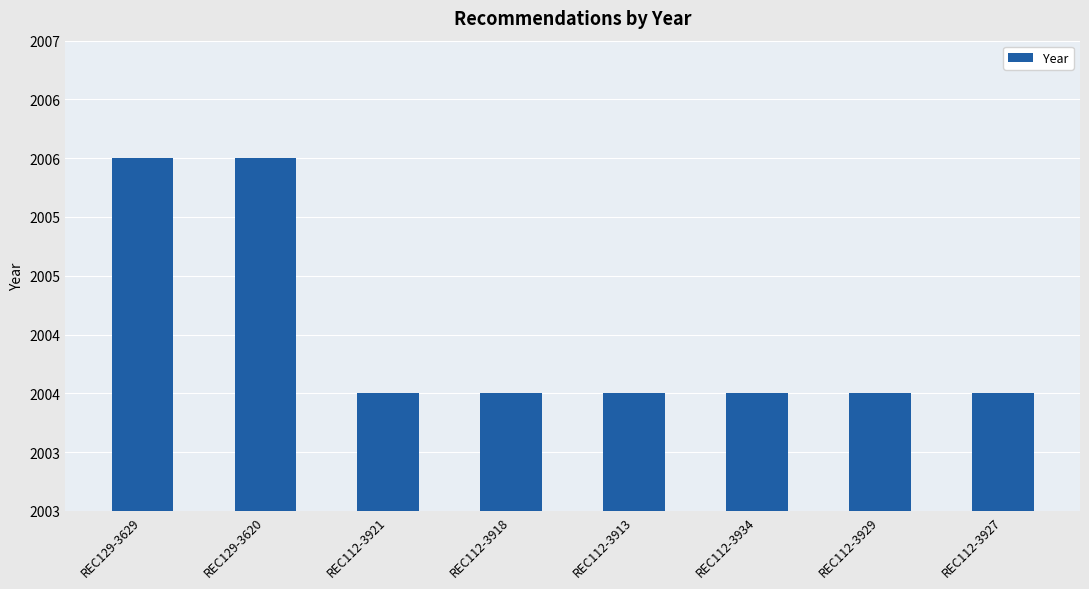

Reading left to right, list all the values displayed in this chart.

REC129-3629=2006	REC129-3620=2006	REC112-3921=2004	REC112-3918=2004	REC112-3913=2004	REC112-3934=2004	REC112-3929=2004	REC112-3927=2004